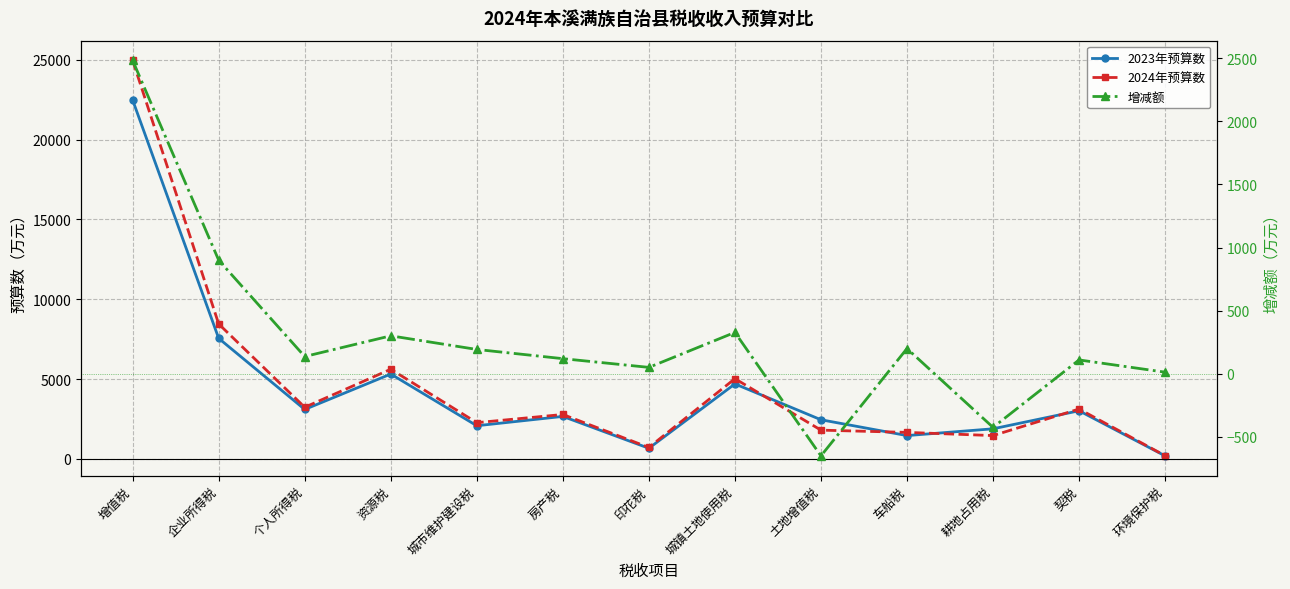

What is the minimum value for 2024年预算数?

200